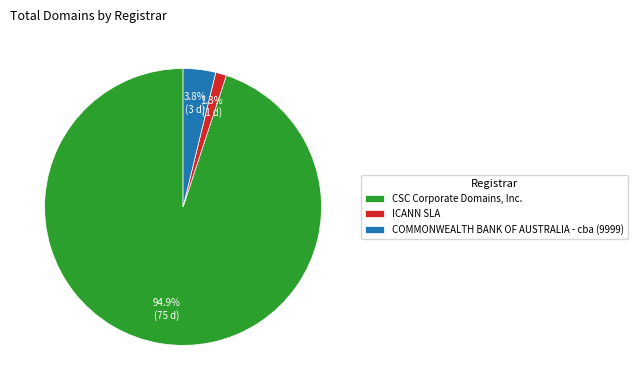

To the nearest percent, what is the average slice percentage?

33%